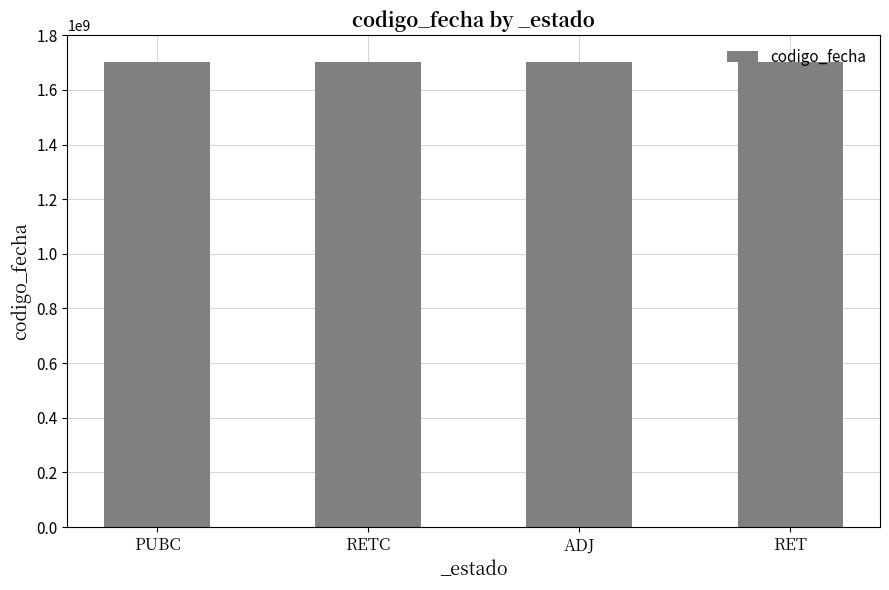

Approximately how many times larger is the value at PUBC compared to RETC?

1.0